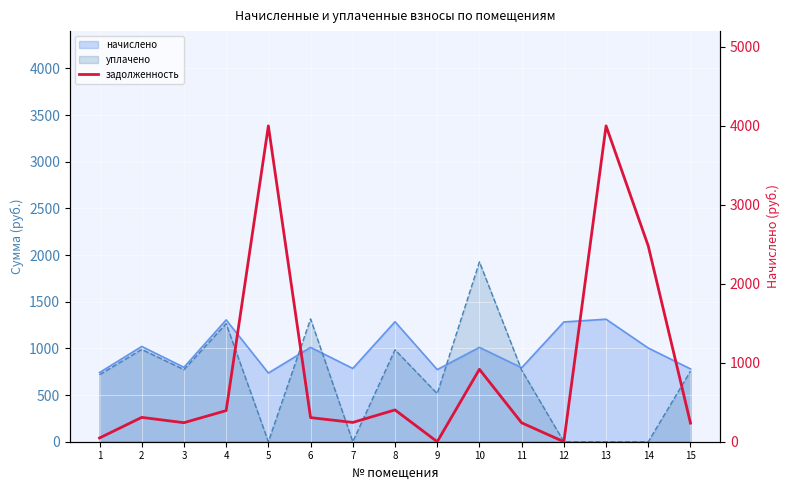

What is the sum of all values?

13813.2